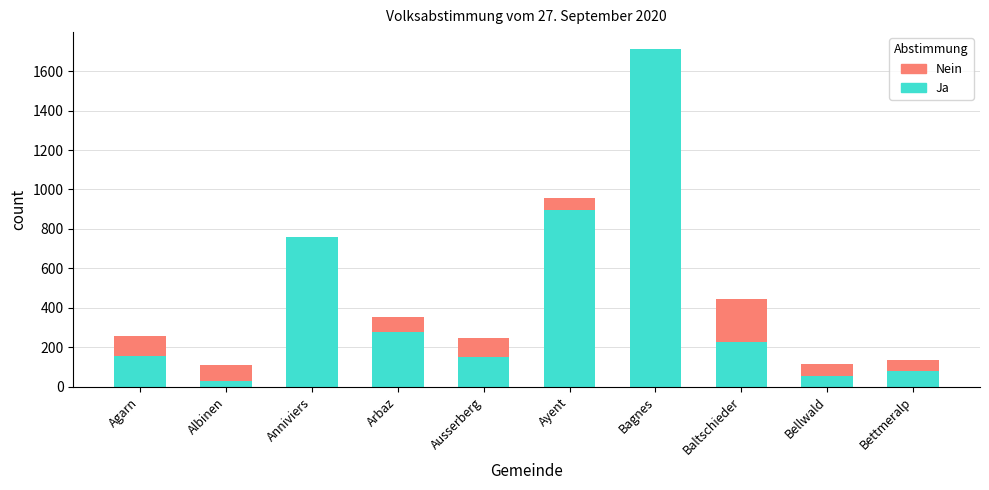

How many groups of bars are there?

10